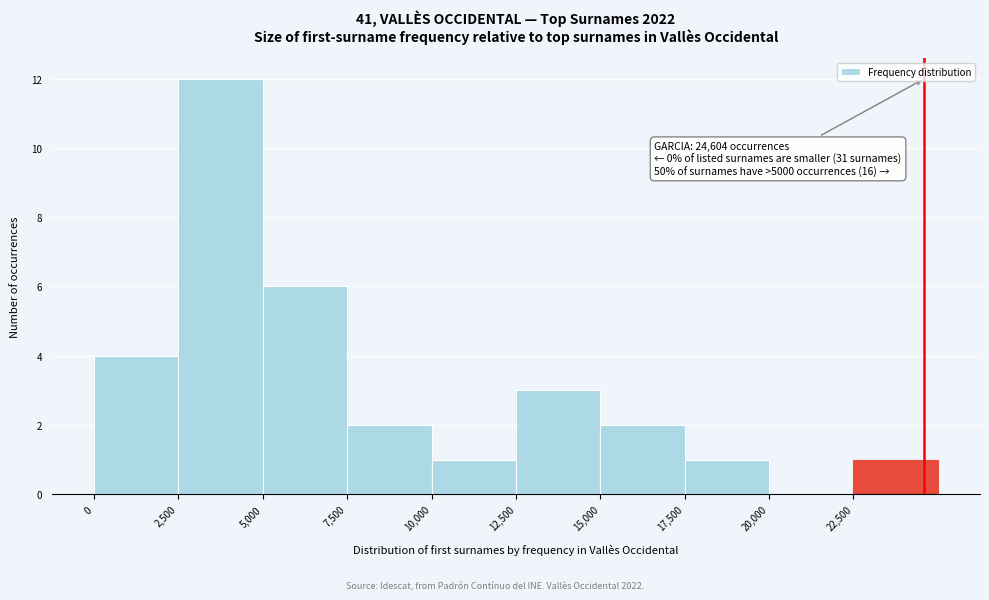

Over which range of the x-axis is the bar tallest?

2500 to 5000